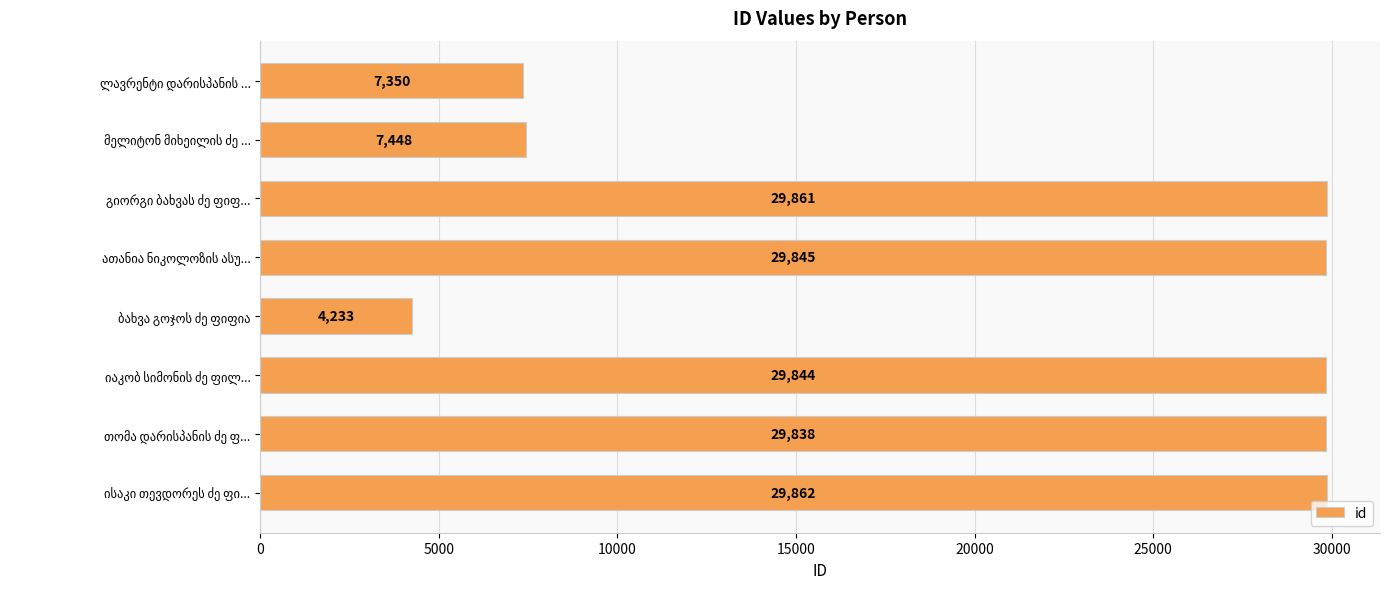

Count the number of data series in this chart.

1